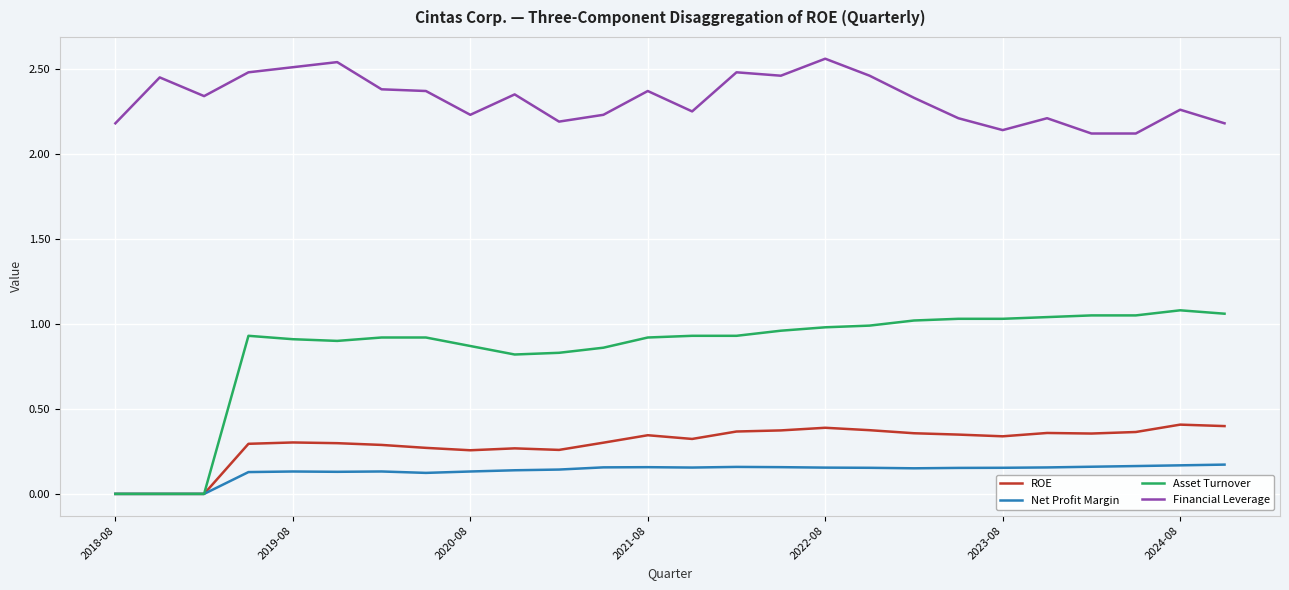

List the series in order of their peak value, highest first.

Financial Leverage, Asset Turnover, ROE, Net Profit Margin